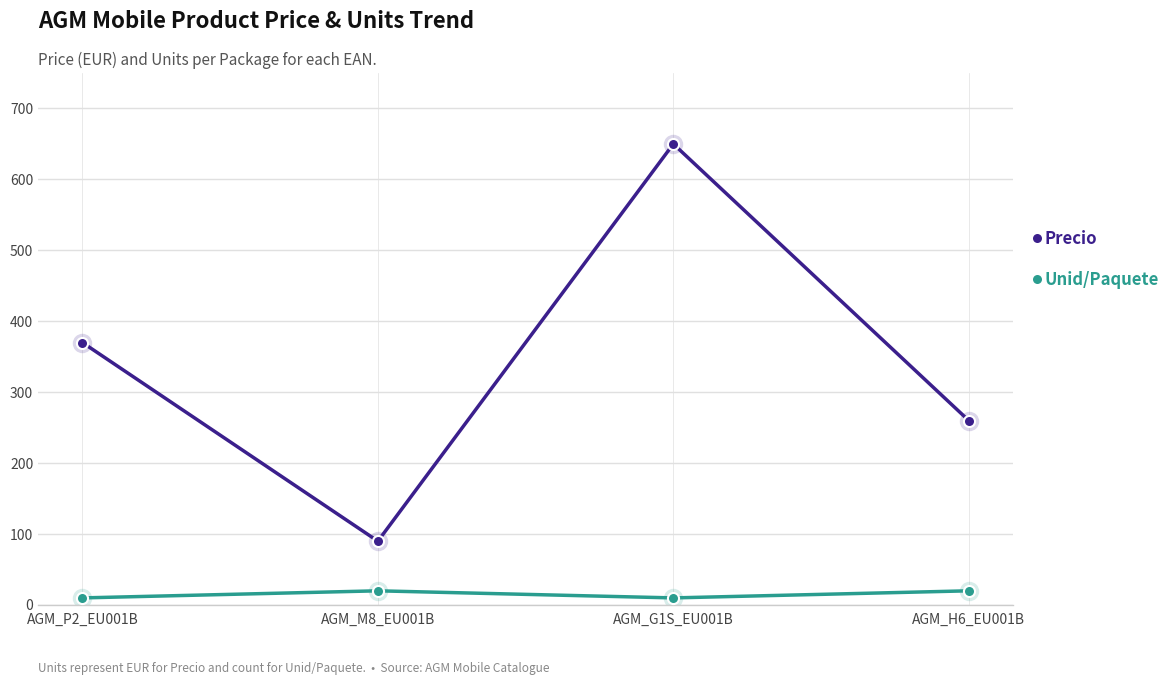

How many lines are shown in the chart?

2